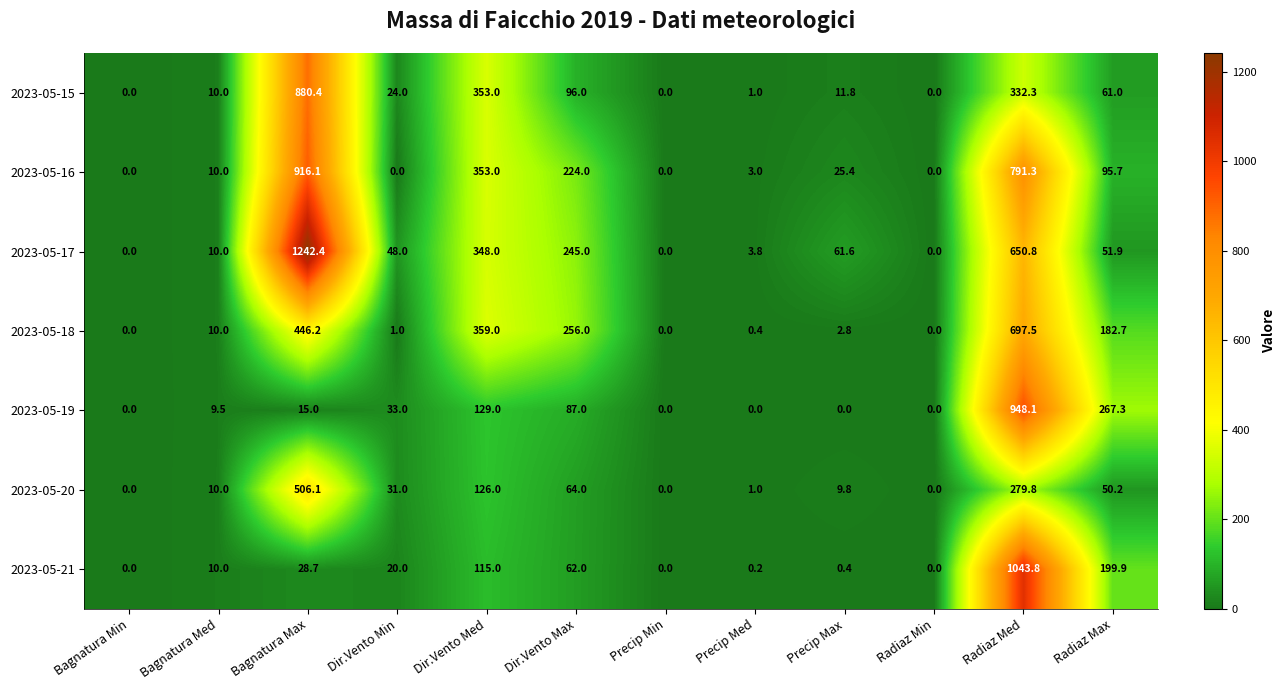

Where is 2023-05-16 nearest to the value 458?

Dir.Vento Med